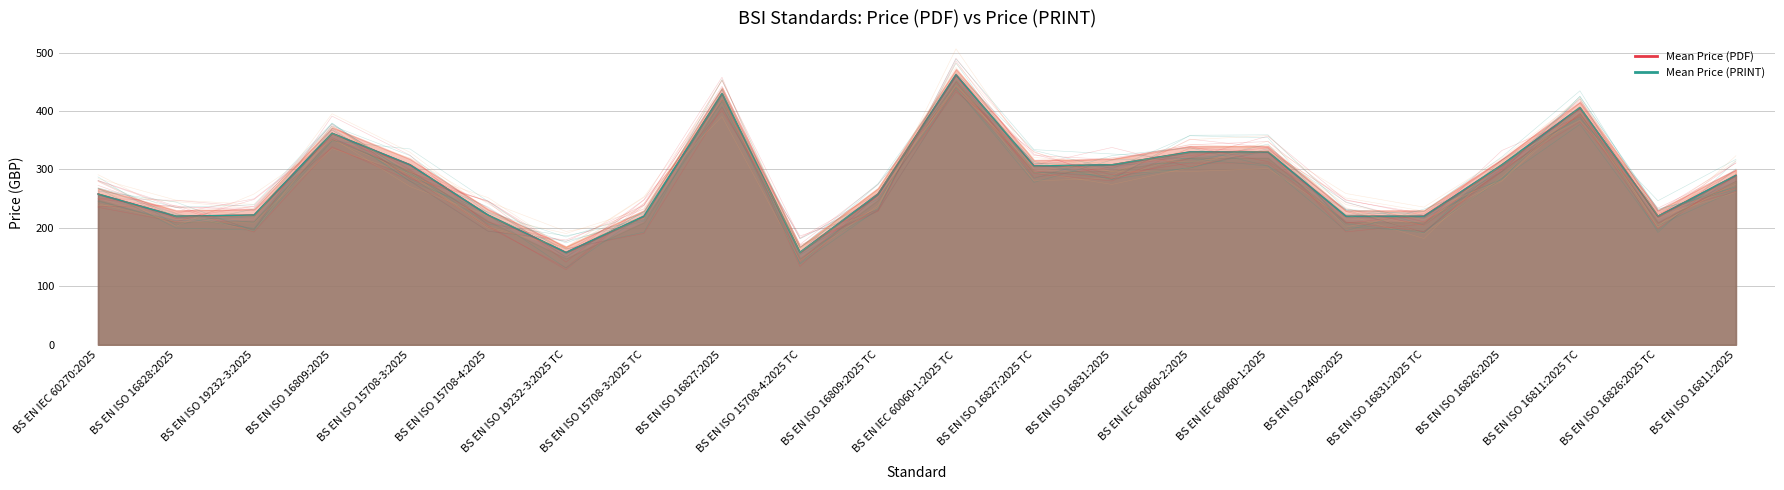

Which series has the largest total across all categories?

Mean Price (PDF)